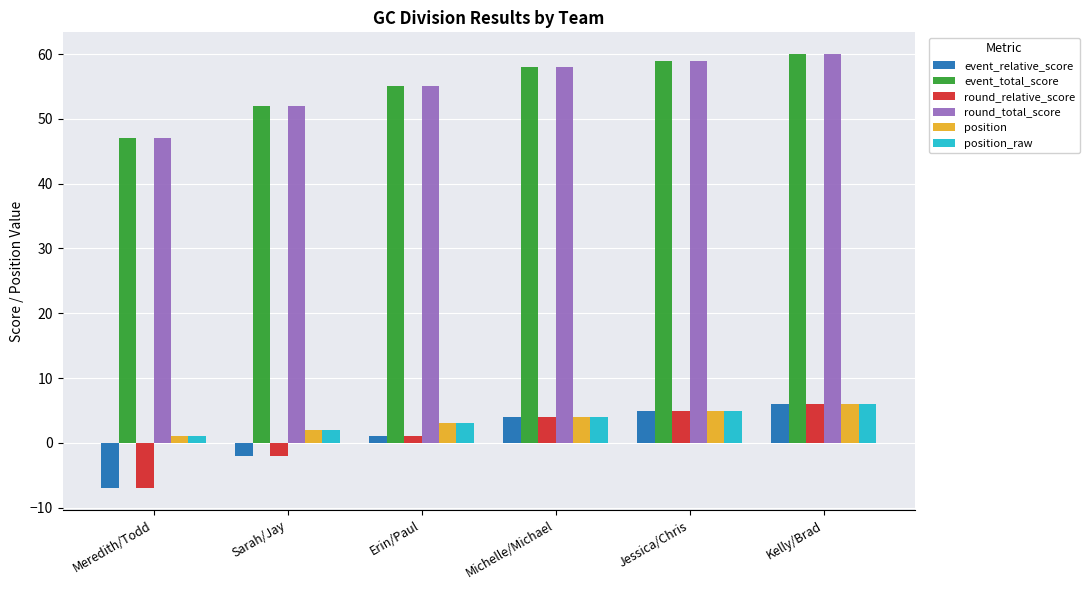

What is the label of the 2nd bar from the right?

Jessica/Chris